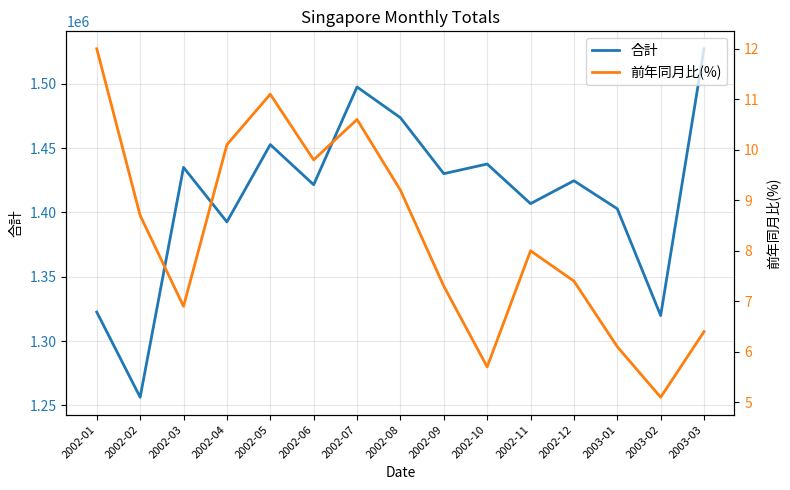

True or false: 前年同月比(%) has more than 0 interior local peaks.

True